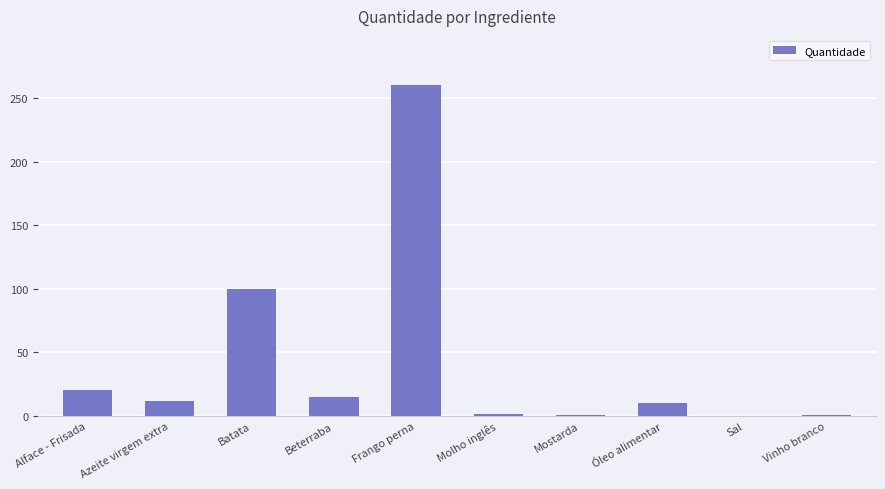

What value does the data have at Batata?

100.0